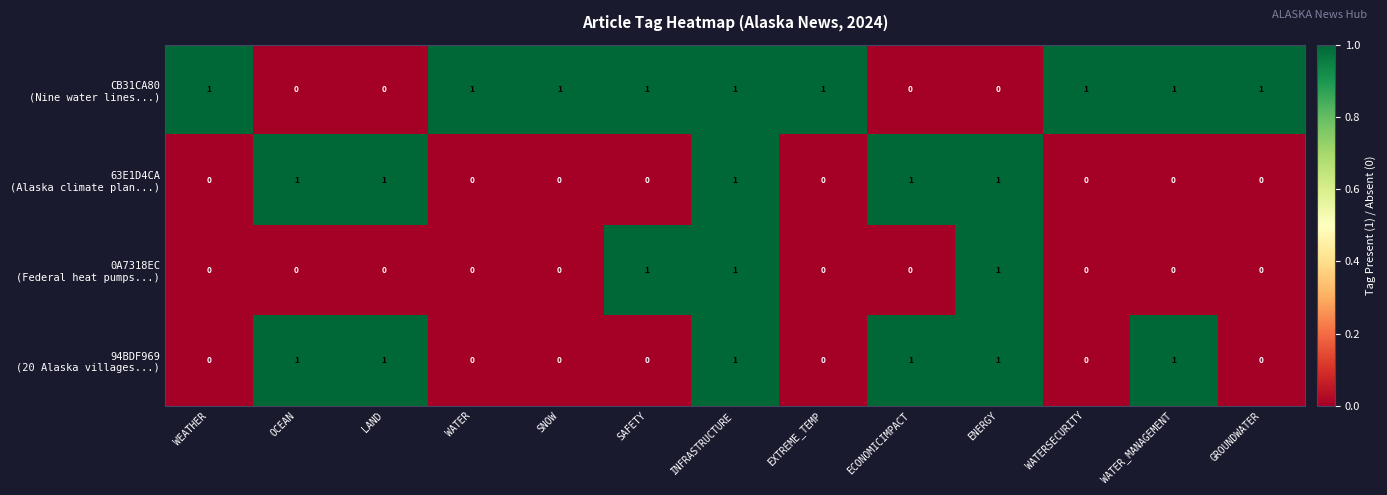

At which category is the sum across all series the highest?

INFRASTRUCTURE